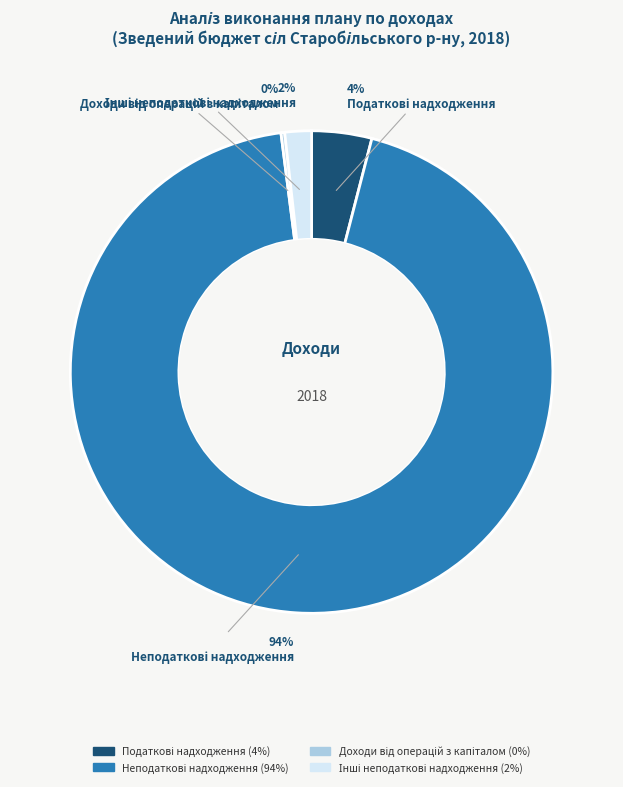

Does any single category account for the majority?

Yes